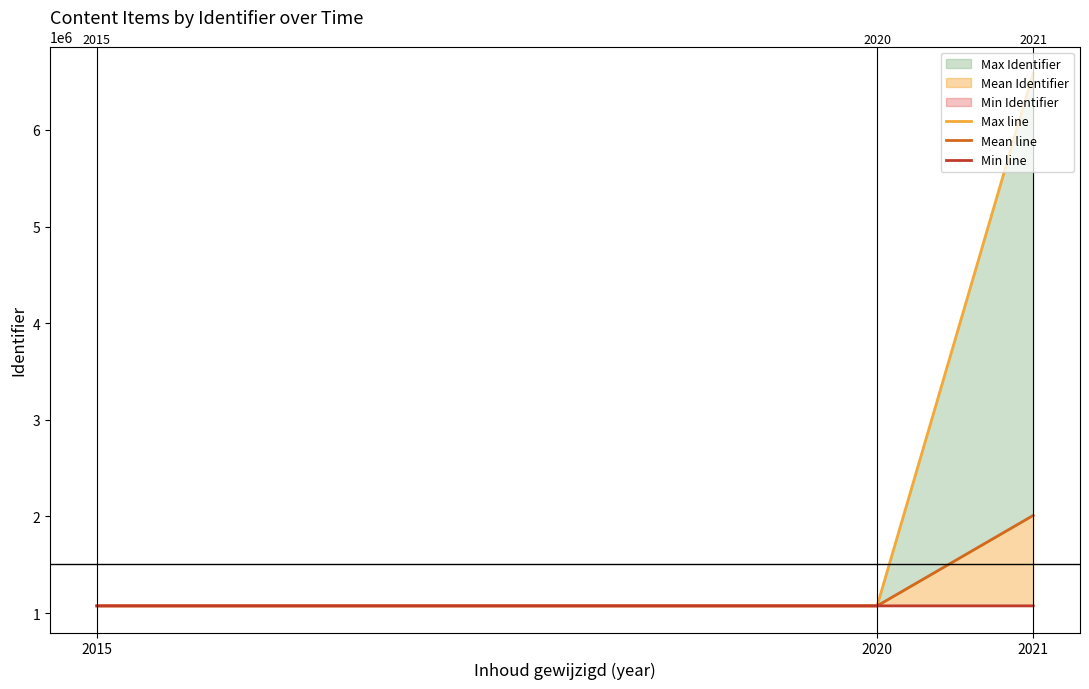

What is the minimum value shown in the chart?

1073858